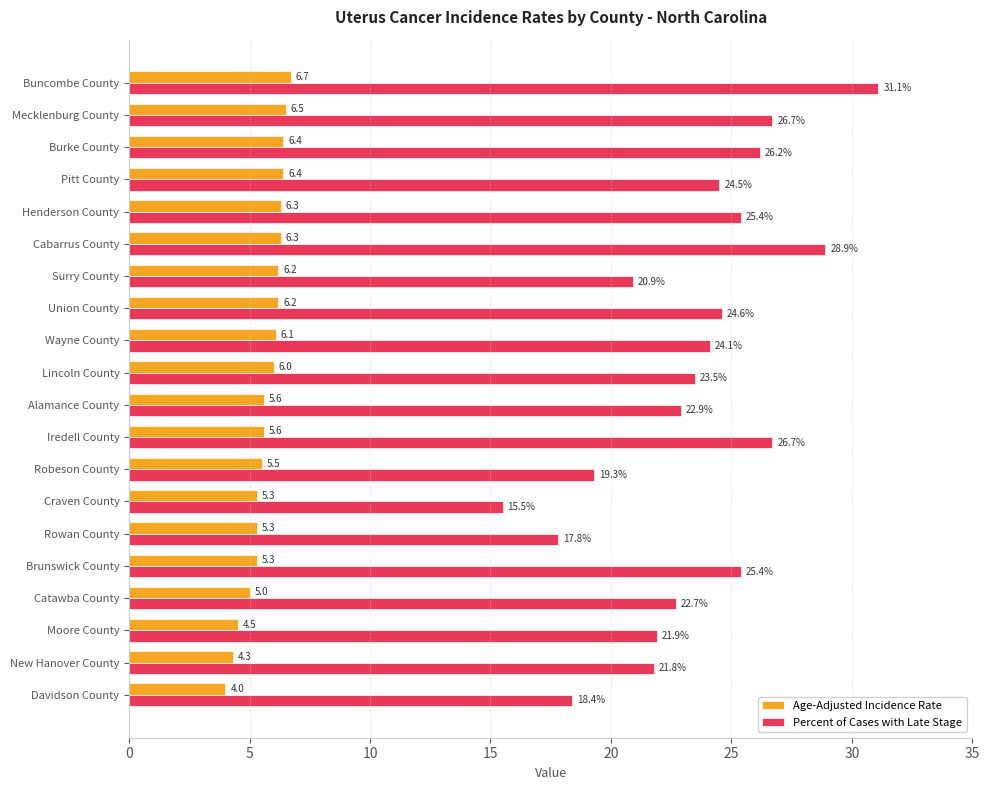

What is the sum of all Age-Adjusted Incidence Rate values?

113.5